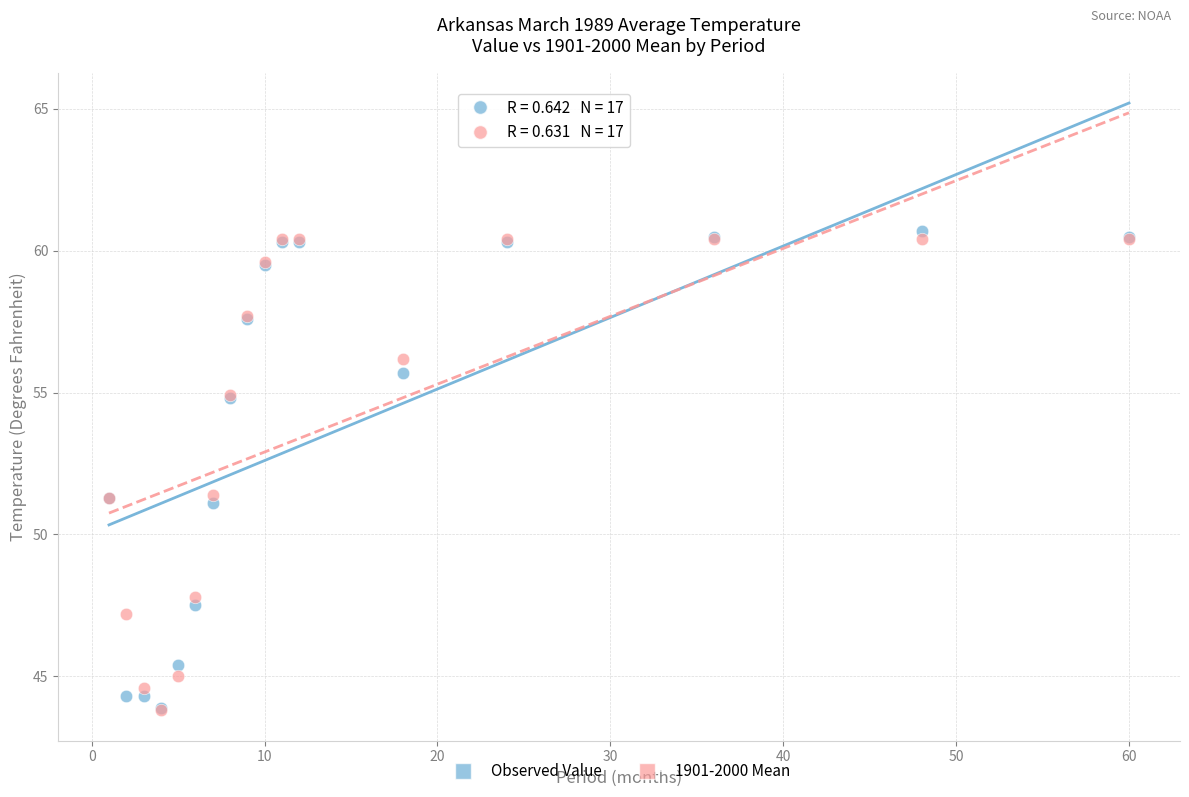

Which series reaches the maximum Y coordinate?

Observed Value